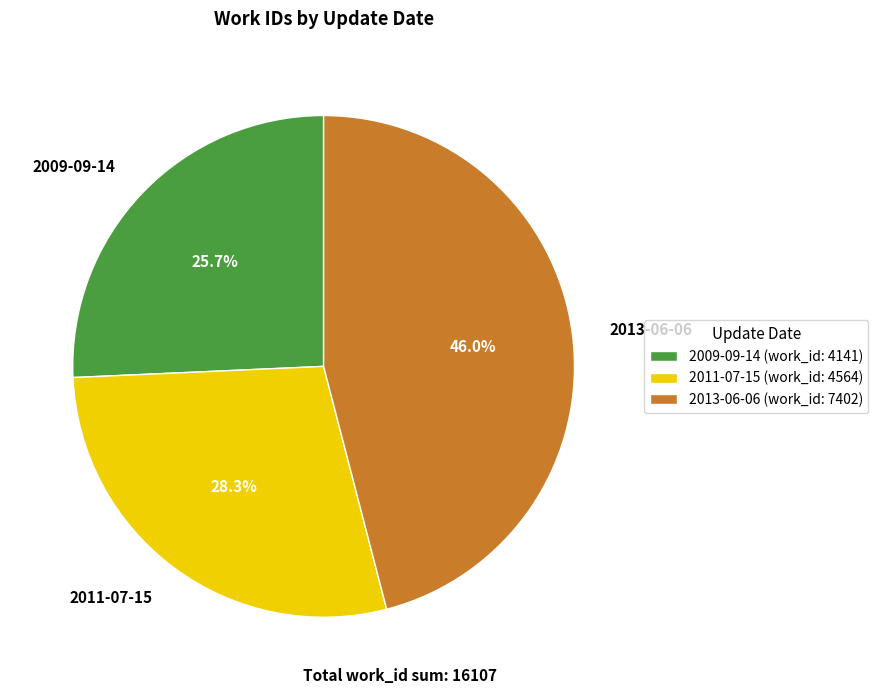

Is there any slice that represents more than half of the pie?

No